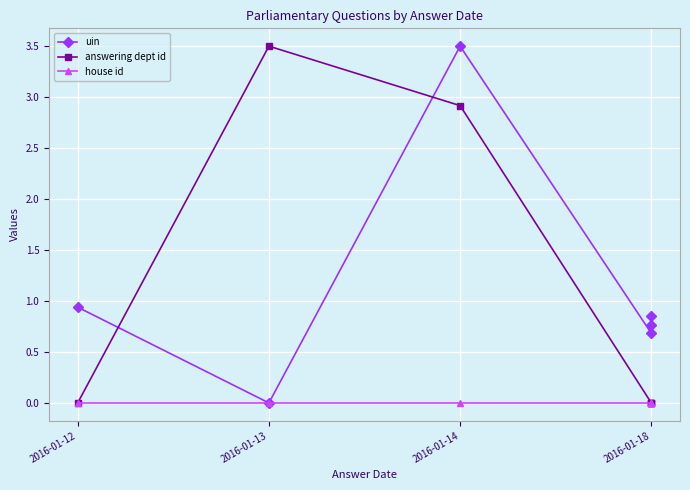

Is the value of house id at 2016-01-18 greater than the value of answering dept id at 2016-01-13?

No